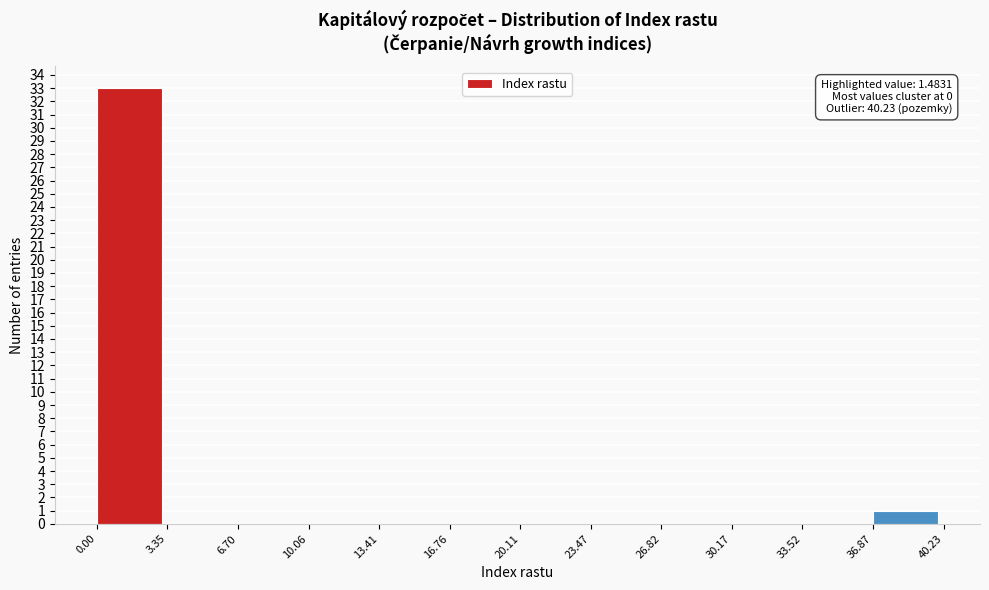

Which range on the x-axis has the tallest bar?

0.00 to 3.35